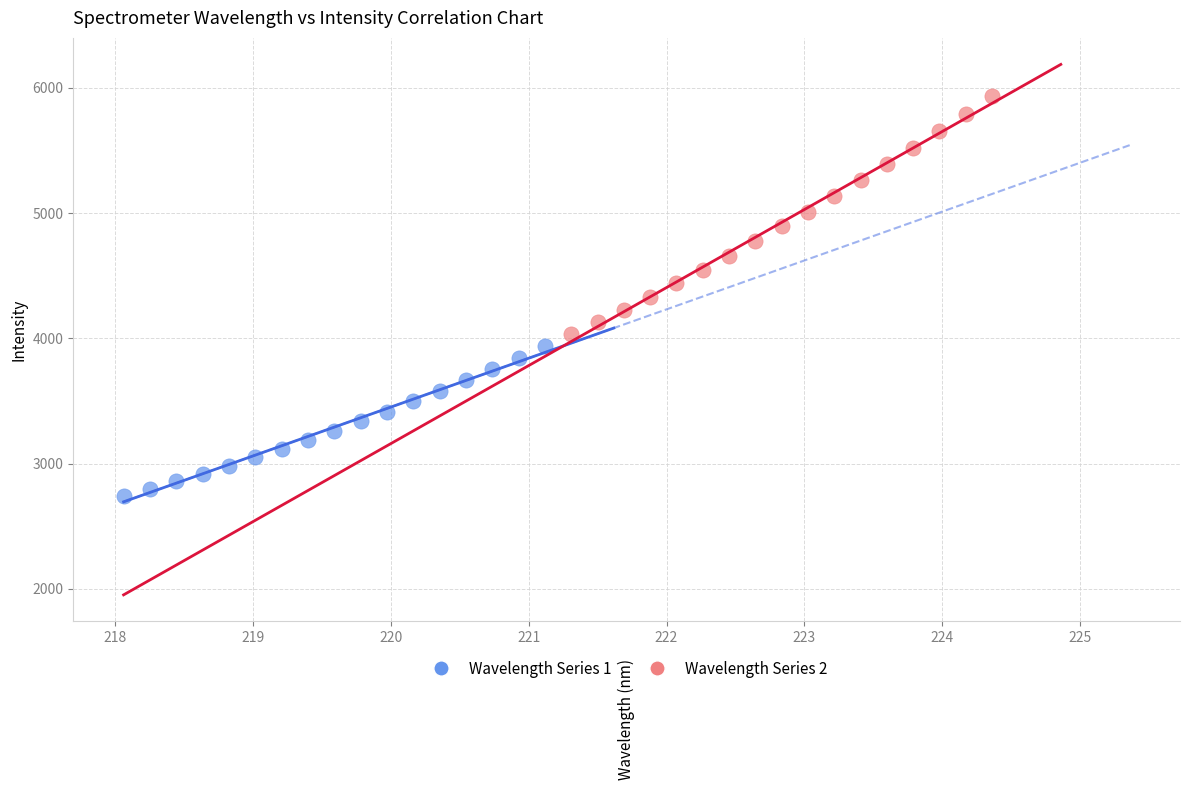

Which series contains the highest Y value?

Wavelength Series 2